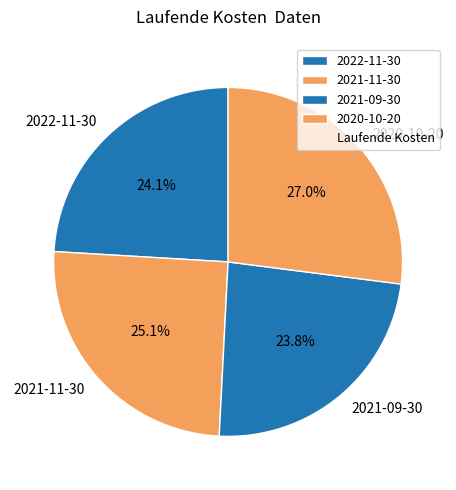

How many slices are in this pie chart?

4